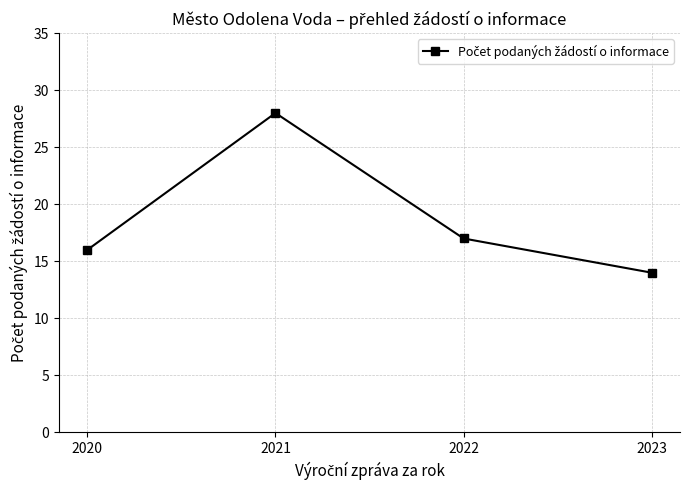

Does the chart have visible grid lines?

Yes